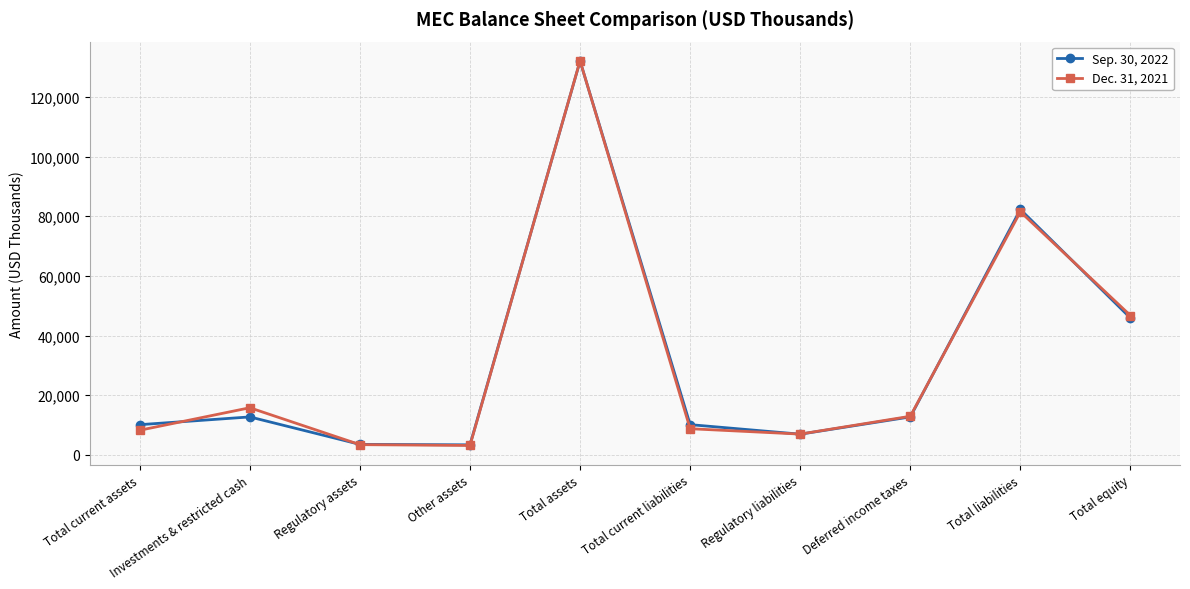

List the series in order of their peak value, lowest first.

Sep. 30, 2022, Dec. 31, 2021